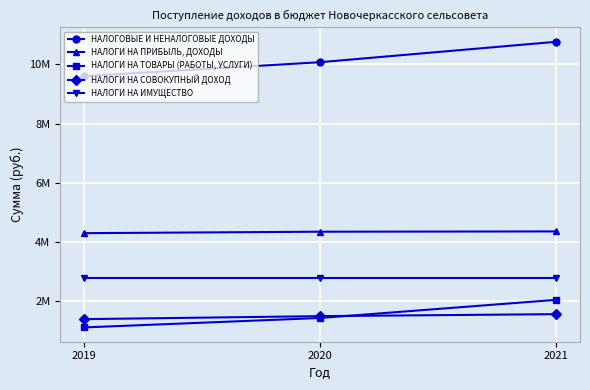

What are all the series names shown in the legend?

НАЛОГОВЫЕ И НЕНАЛОГОВЫЕ ДОХОДЫ, НАЛОГИ НА ПРИБЫЛЬ, ДОХОДЫ, НАЛОГИ НА ТОВАРЫ (РАБОТЫ, УСЛУГИ), НАЛОГИ НА СОВОКУПНЫЙ ДОХОД, НАЛОГИ НА ИМУЩЕСТВО